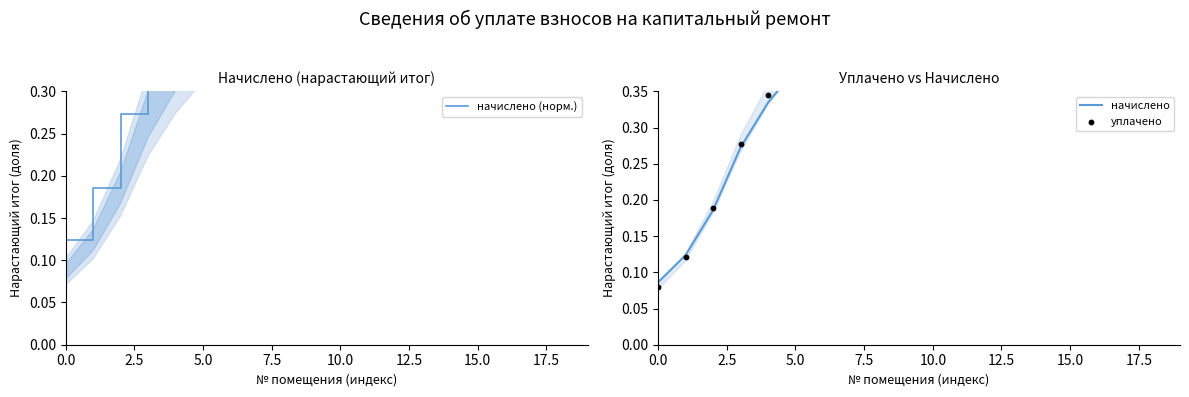

At which category is the sum across all series the highest?

19